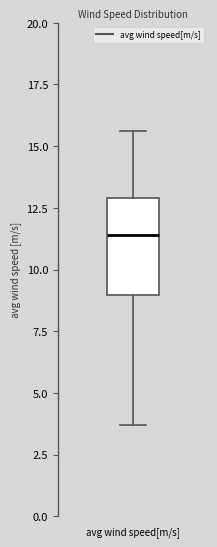

Read this box plot against the y-axis: the position of the median line, the range covered by the box, and the ends of both whiskers. The values are not printed on the chart, so give them approximately, as read against the axis.

median 11.5, box 9.0 to 13.0, whiskers 3.5 to 15.5